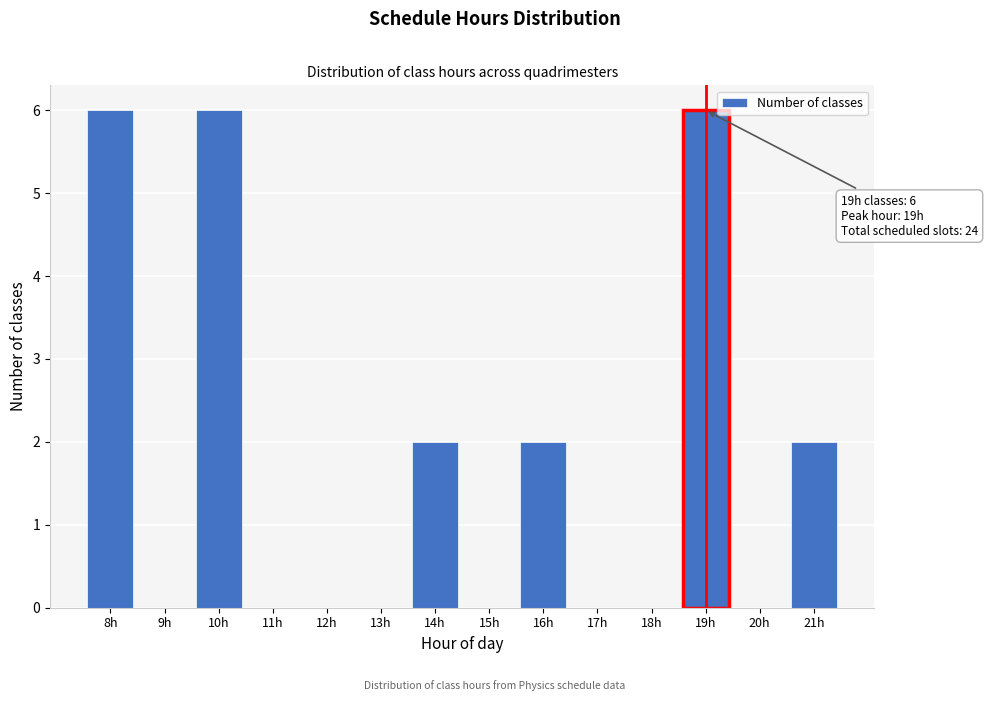

Reading left to right, list all the values displayed in this chart.

8h=6	9h=0	10h=6	11h=0	12h=0	13h=0	14h=2	15h=0	16h=2	17h=0	18h=0	19h=6	20h=0	21h=2